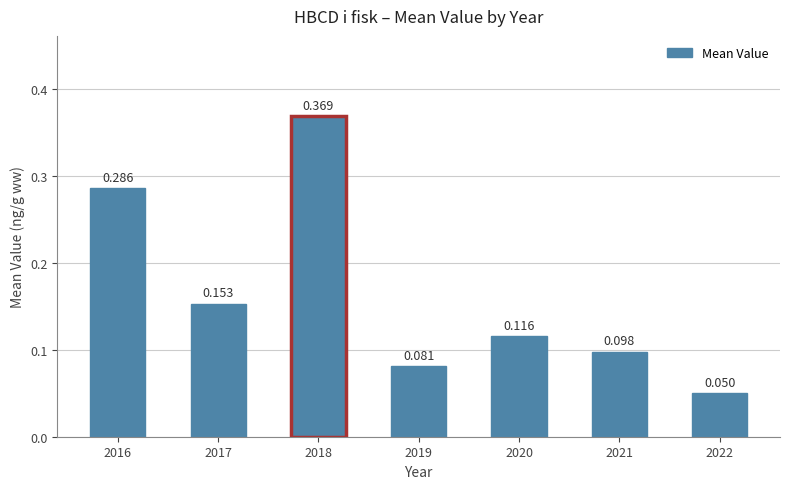

Count the number of data series in this chart.

1